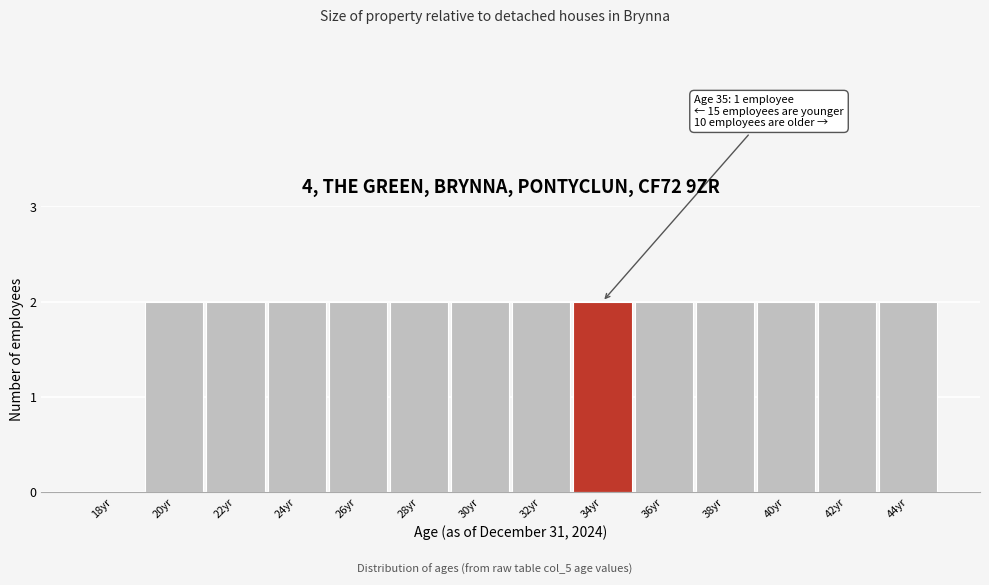

Reading right to left, transcribe all the data shown in this chart.

44yr=2	42yr=2	40yr=2	38yr=2	36yr=2	34yr=2	32yr=2	30yr=2	28yr=2	26yr=2	24yr=2	22yr=2	20yr=2	18yr=0